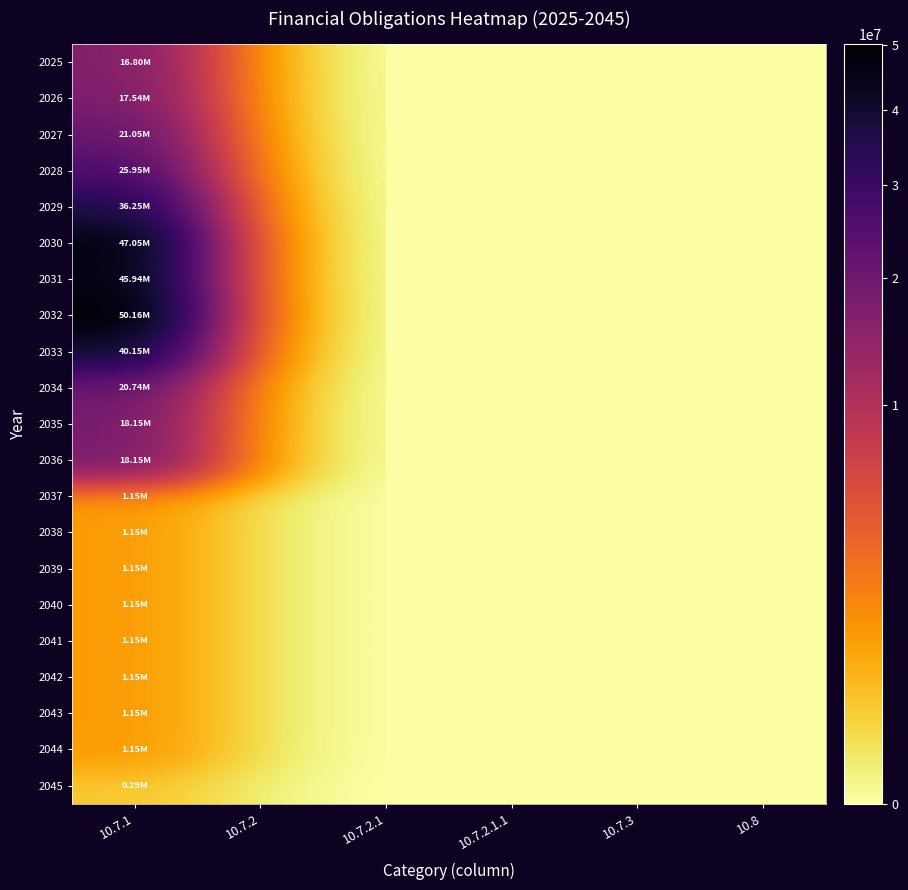

Rank the series by their maximum value, from lowest to highest.

2045, 2037, 2038, 2039, 2040, 2041, 2042, 2043, 2044, 2025, 2026, 2035, 2036, 2034, 2027, 2028, 2029, 2033, 2031, 2030, 2032